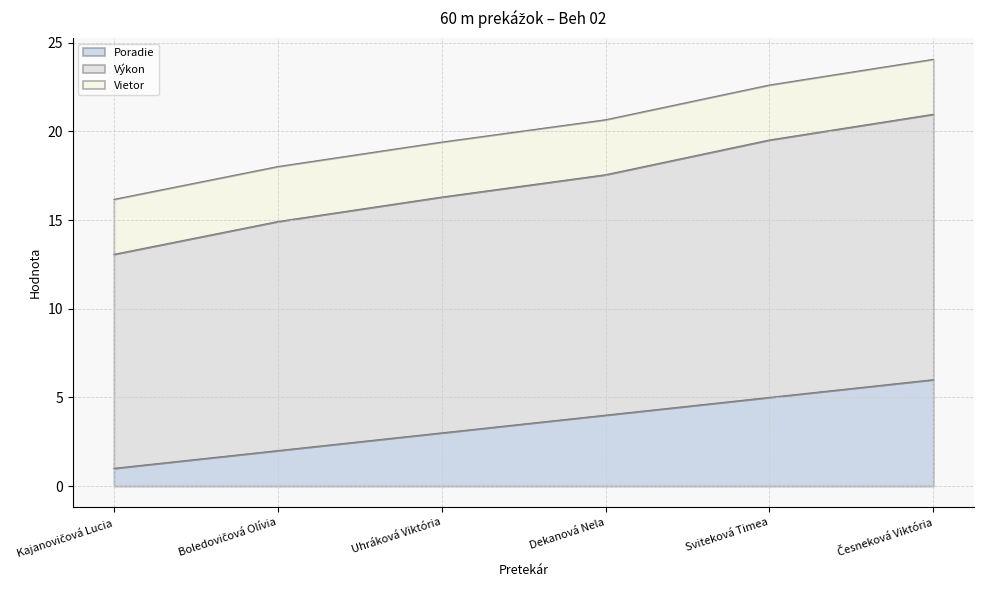

Where is Poradie nearest to the value 3?

Uhráková Viktória